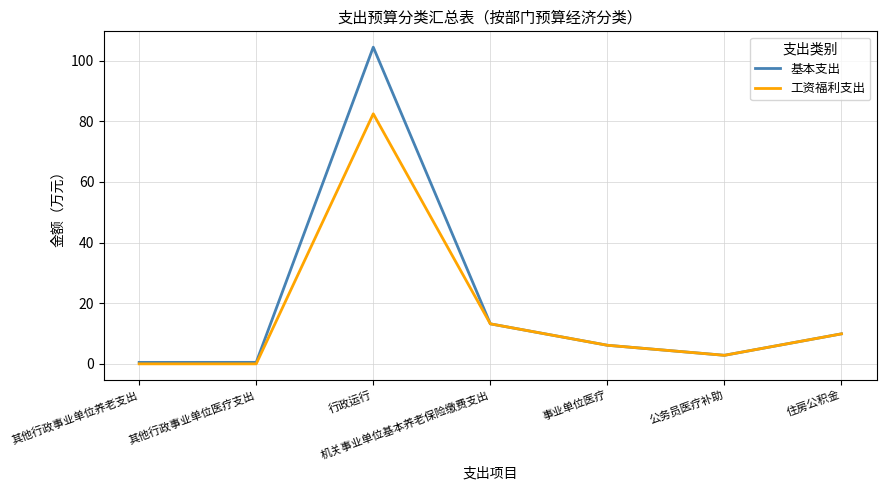

How many values in the 工资福利支出 series are below 6?

3